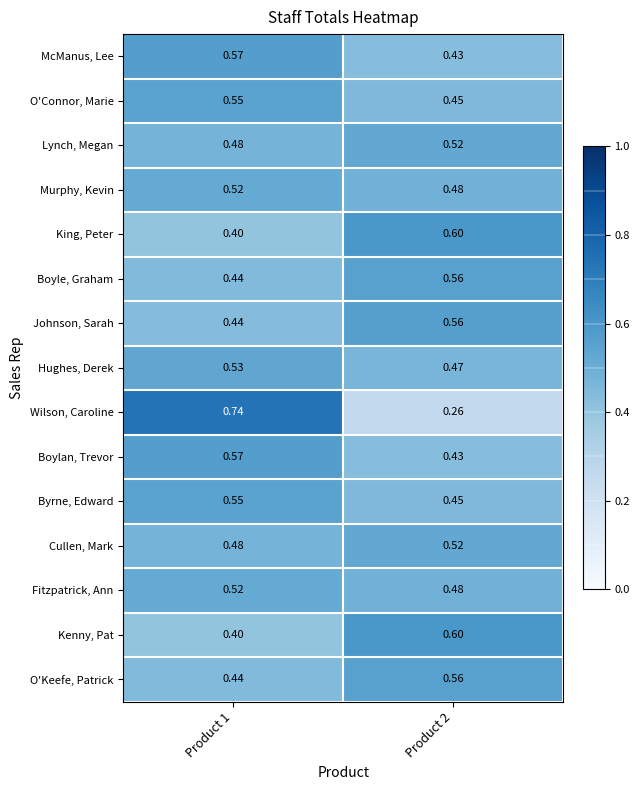

Is the value of O'Keefe, Patrick at Product 1 greater than the value of Murphy, Kevin at Product 1?

No